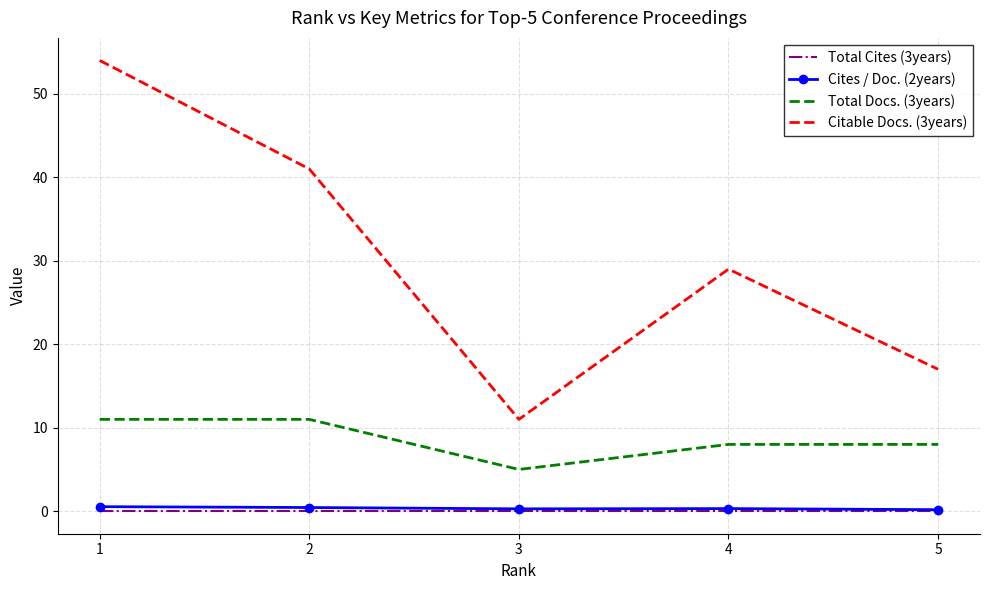

Which series has the widest spread of values?

Citable Docs. (3years)